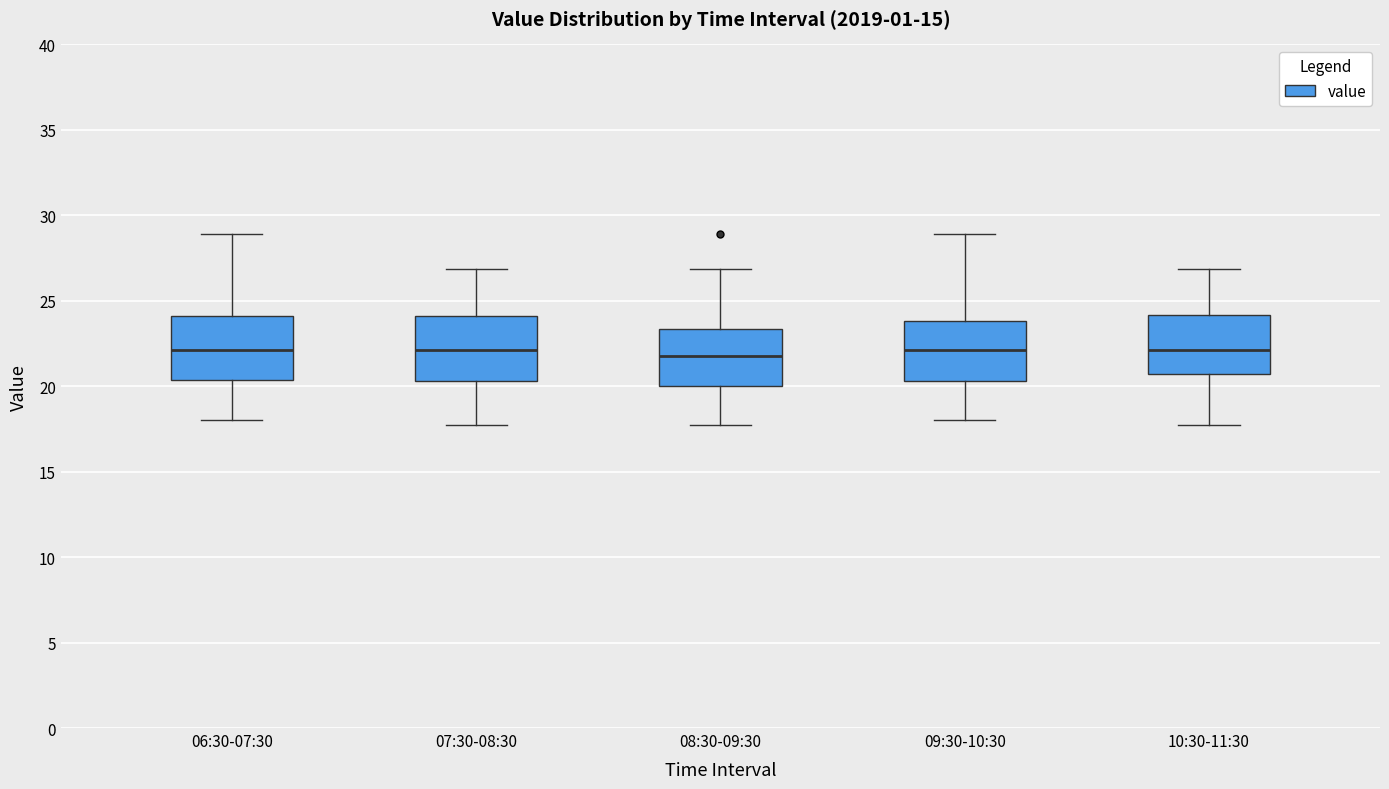

Reading left to right, transcribe this box plot: for each box, give where its median line is, the range the box spans, and where its two whiskers end, as read against the y-axis. The values are not printed on the chart, so give them approximately, as read against the axis.

06:30-07:30: median 22.0, box 20.5 to 24.0, whiskers 18.0 to 29.0
07:30-08:30: median 22.0, box 20.5 to 24.0, whiskers 17.5 to 27.0
08:30-09:30: median 22.0, box 20.0 to 23.5, whiskers 17.5 to 27.0
09:30-10:30: median 22.0, box 20.5 to 24.0, whiskers 18.0 to 29.0
10:30-11:30: median 22.0, box 20.5 to 24.0, whiskers 17.5 to 27.0